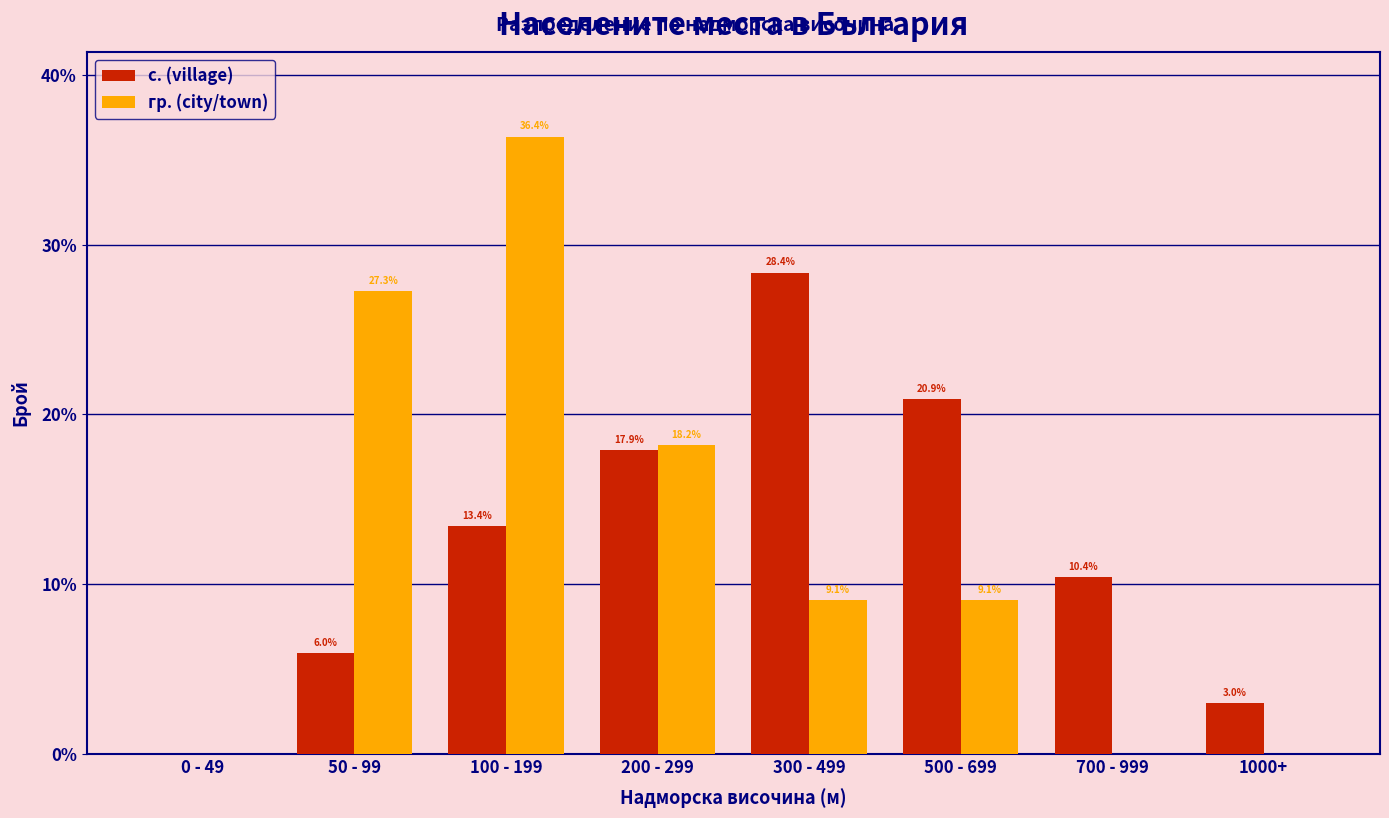

Reading right to left, list all the values displayed in this chart.

с. (village): 1000+=3.0	700 - 999=10.4	500 - 699=20.9	300 - 499=28.4	200 - 299=17.9	100 - 199=13.4	50 - 99=6.0	0 - 49=0.0
гр. (city/town): 1000+=0.0	700 - 999=0.0	500 - 699=9.1	300 - 499=9.1	200 - 299=18.2	100 - 199=36.4	50 - 99=27.3	0 - 49=0.0